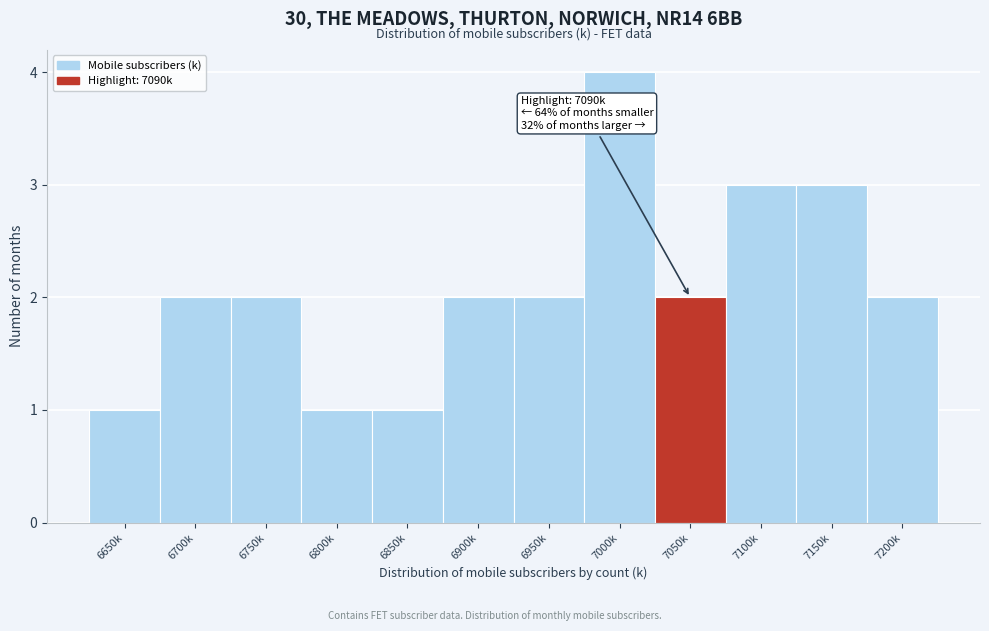

Reading left to right, list all the values displayed in this chart.

6650k=1	6700k=2	6750k=2	6800k=1	6850k=1	6900k=2	6950k=2	7000k=4	7050k=2	7100k=3	7150k=3	7200k=2